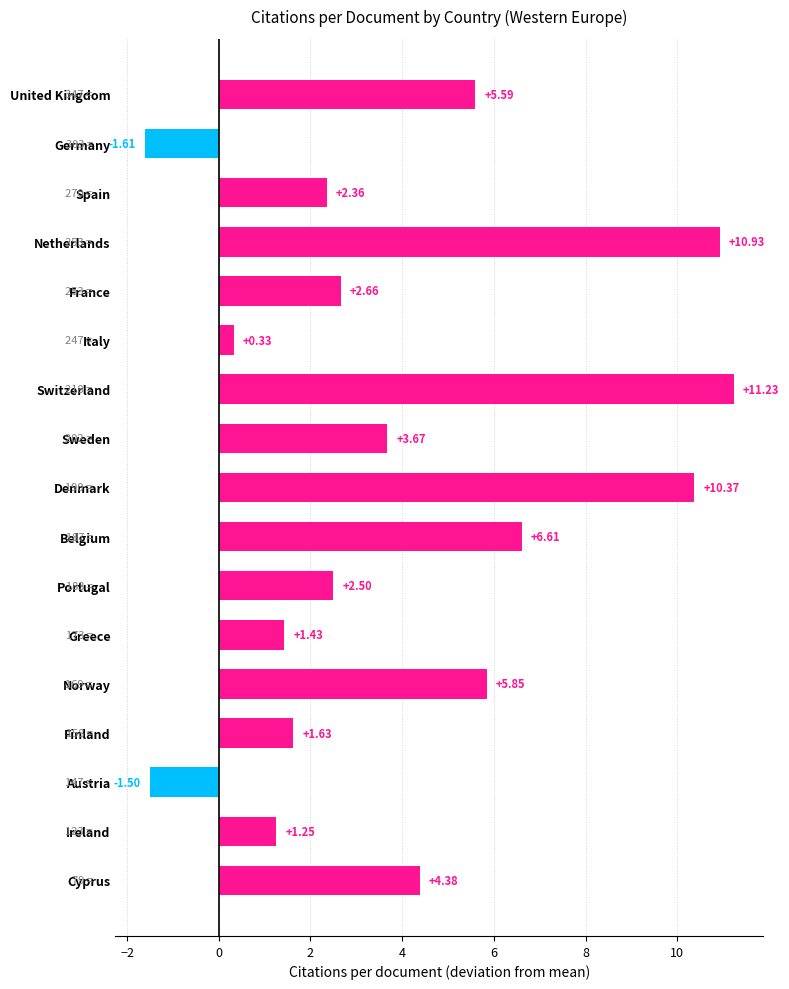

What is the maximum value shown in the chart?

11.2